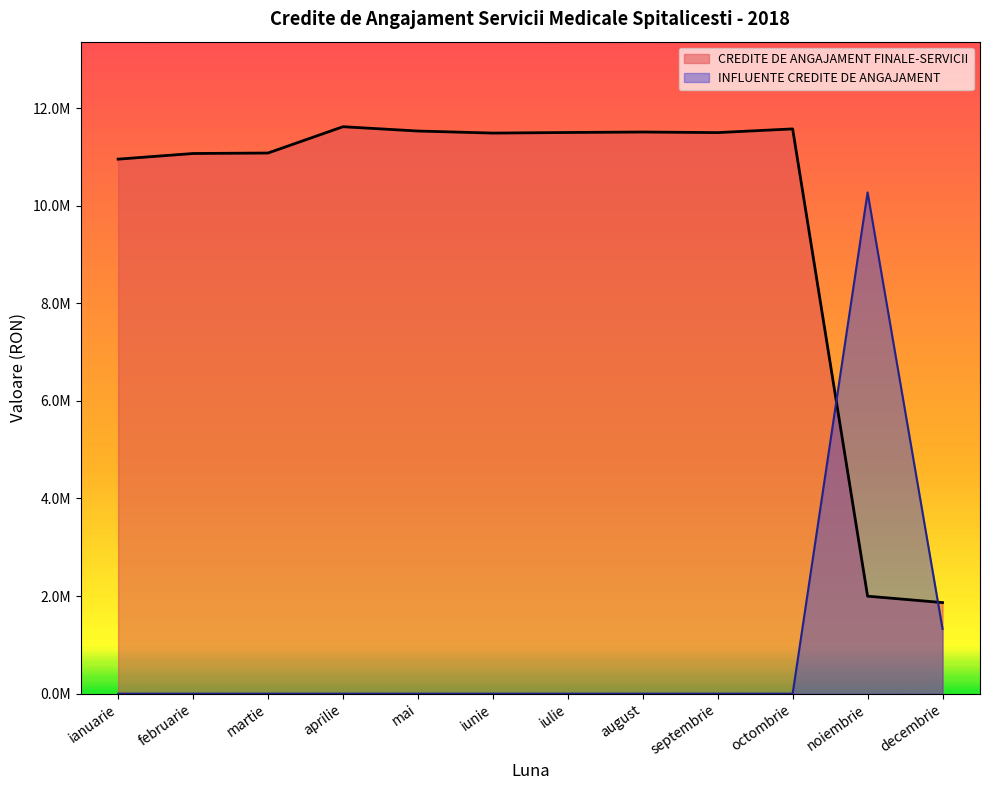

What is the change in value from august to septembrie?

-11993.7